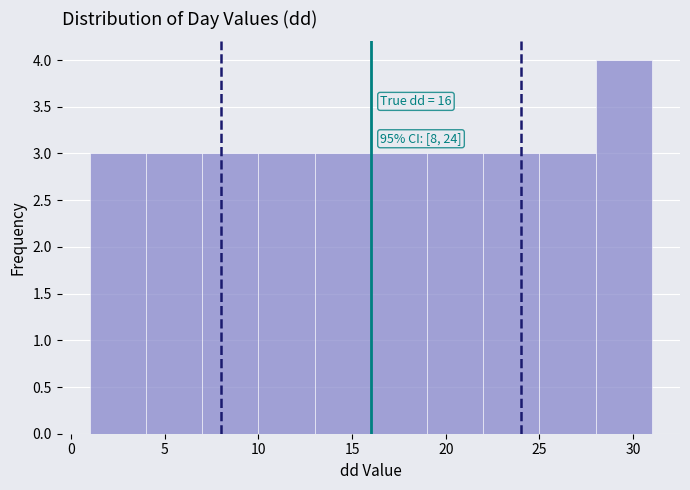

Which range on the x-axis has the tallest bar?

28 to 31